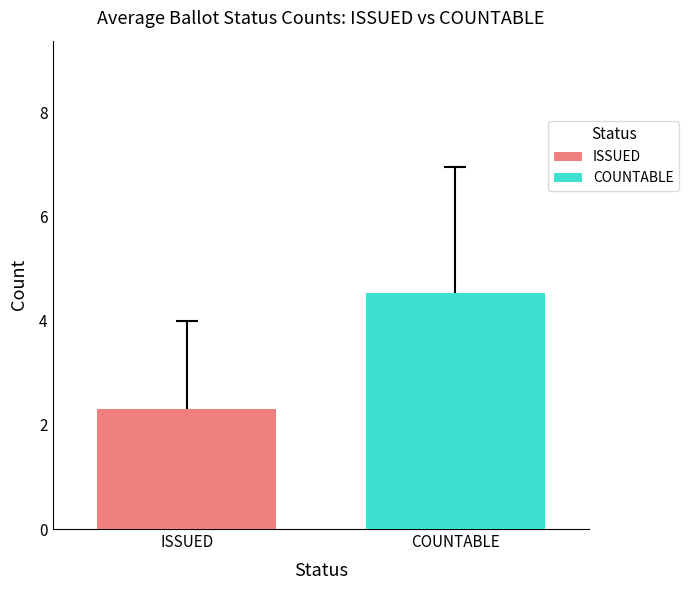

What is the lowest value of the ISSUED series?

2.3